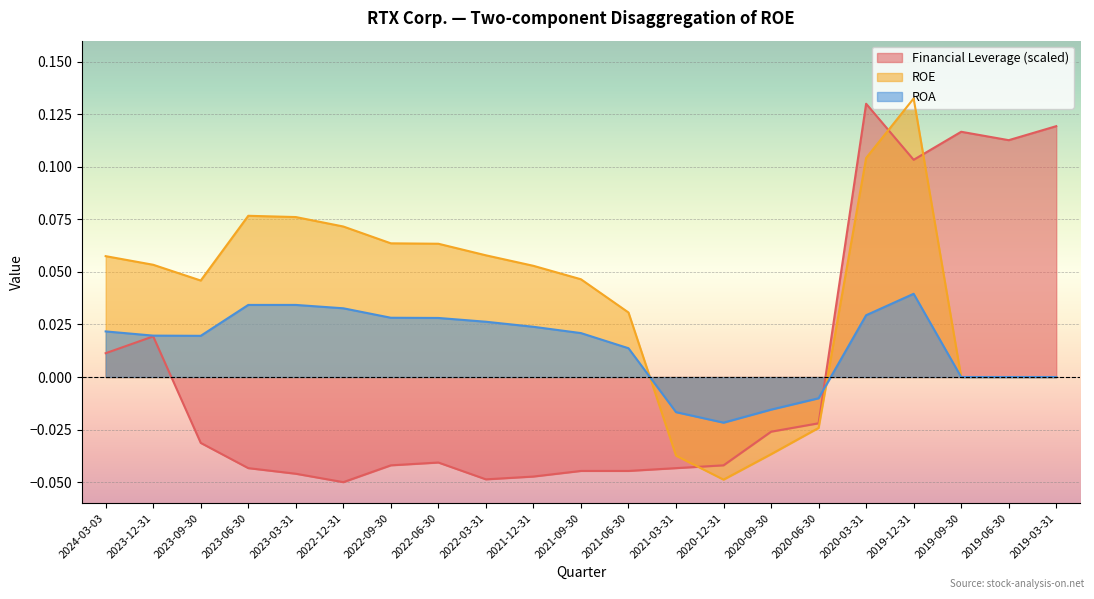

Count the ROA values in the range 0 to 1.

17